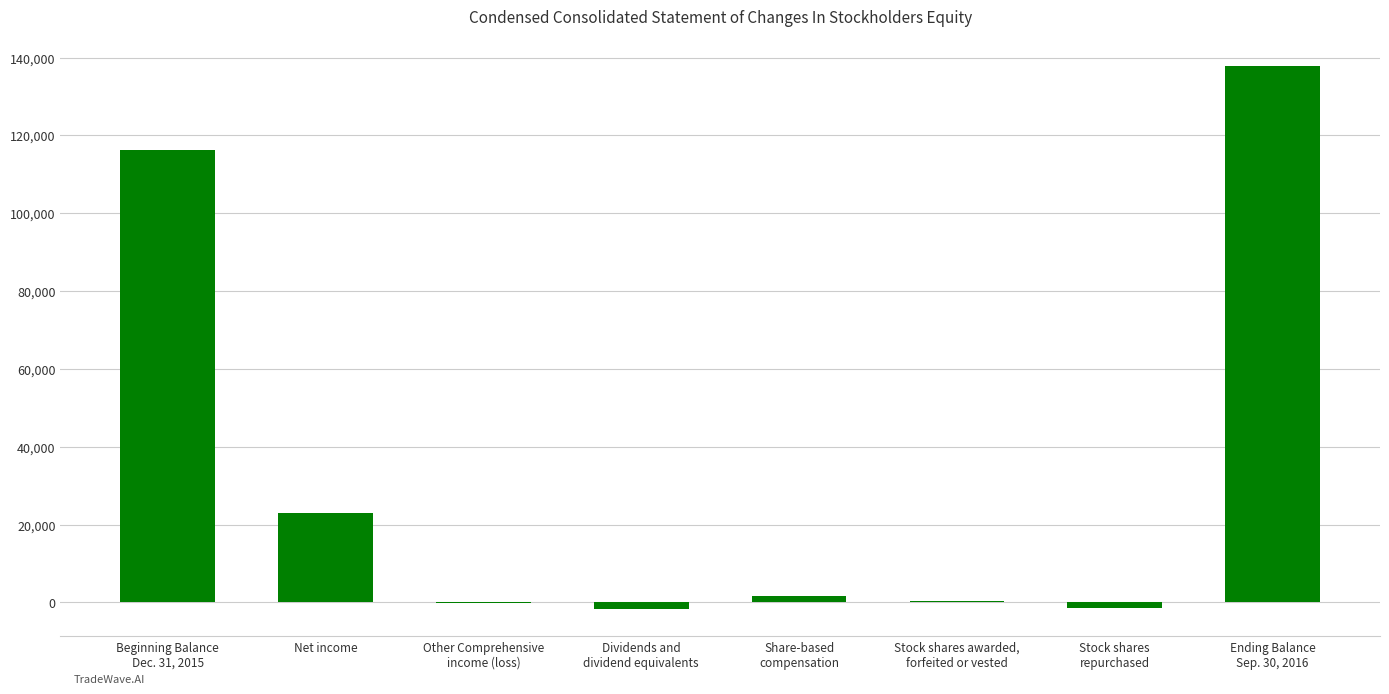

How many categories are shown in the chart?

8